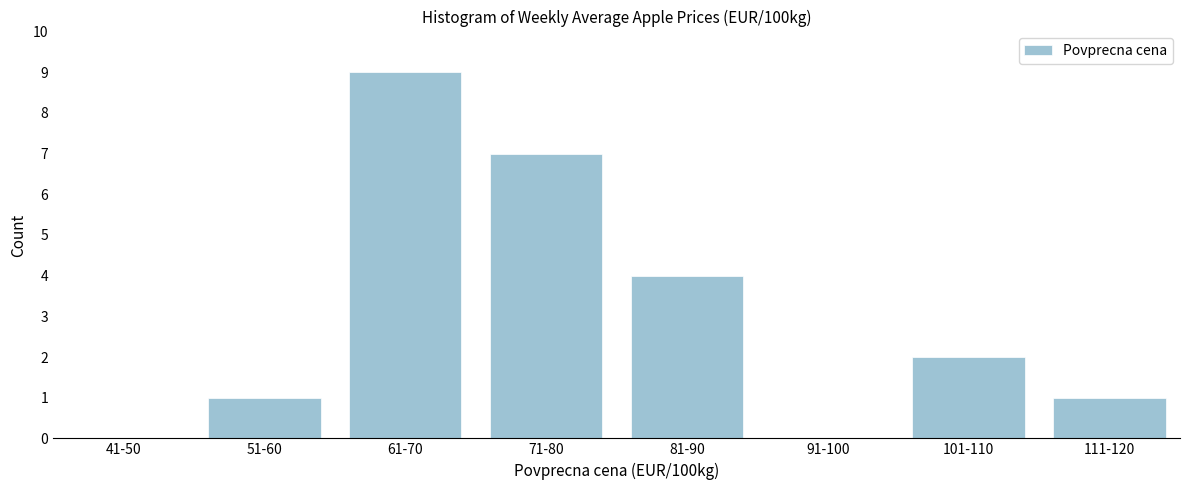

Reading left to right, extract all data points from this chart.

41-50=0	51-60=1	61-70=9	71-80=7	81-90=4	91-100=0	101-110=2	111-120=1